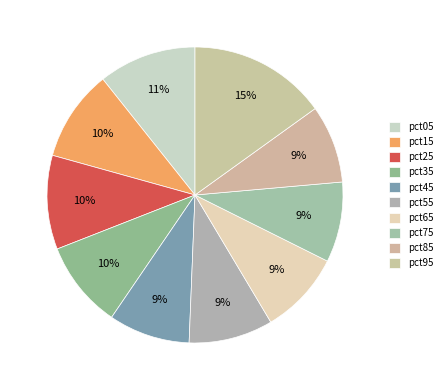

The pct75 slice represents 1% of the pie. True or false?

False